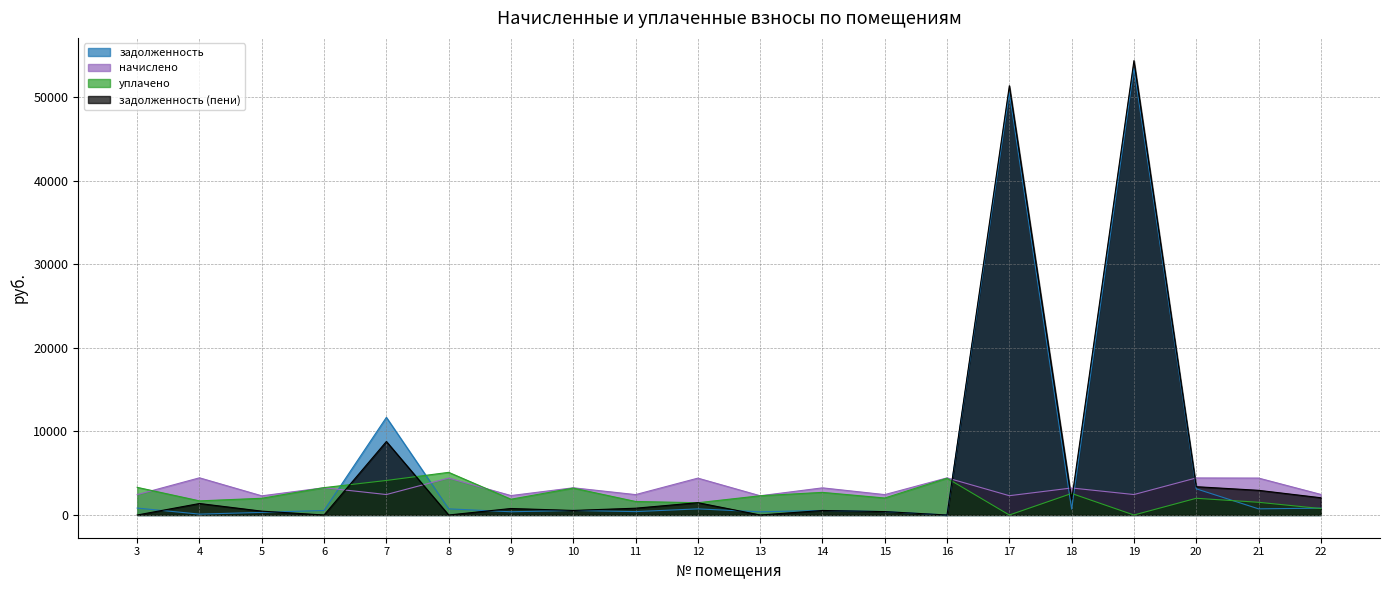

Reading left to right, transcribe all the data shown in this chart.

задолженность: 3=829.4	4=106.5	5=313.9	6=544.0	7=11678.0	8=736.4	9=387.5	10=542.7	11=406.7	12=732.5	13=383.6	14=541.4	15=406.7	16=0.0	17=50501.4	18=702.2	19=53450.7	20=3134.6	21=736.4	22=821.1
начислено: 3=2440.3	4=4449.4	5=2294.0	6=3263.9	7=2447.9	8=4418.6	9=2324.8	10=3256.3	11=2440.3	12=4411.0	13=2301.7	14=3248.6	15=2440.3	16=4441.7	17=2309.4	18=3233.2	19=2447.9	20=4434.1	21=4418.6	22=2463.4
уплачено: 3=3309.0	4=1690.6	5=2000.0	6=3276.0	7=4132.5	8=5103.6	9=1888.8	10=3219.5	11=1617.4	12=1467.6	13=2301.7	14=2707.2	15=2033.5	16=4400.0	17=0.0	18=2576.7	19=0.0	20=2000.0	21=1522.8	22=772.4
задолженность (пени): 3=0.0	4=1375.3	5=460.9	6=0.0	7=8794.5	8=0.0	9=777.3	10=544.1	11=813.4	12=1472.4	13=0.0	14=541.4	15=406.7	16=0.0	17=51358.8	18=1813.2	19=54366.2	20=3387.9	21=2953.2	22=2065.0